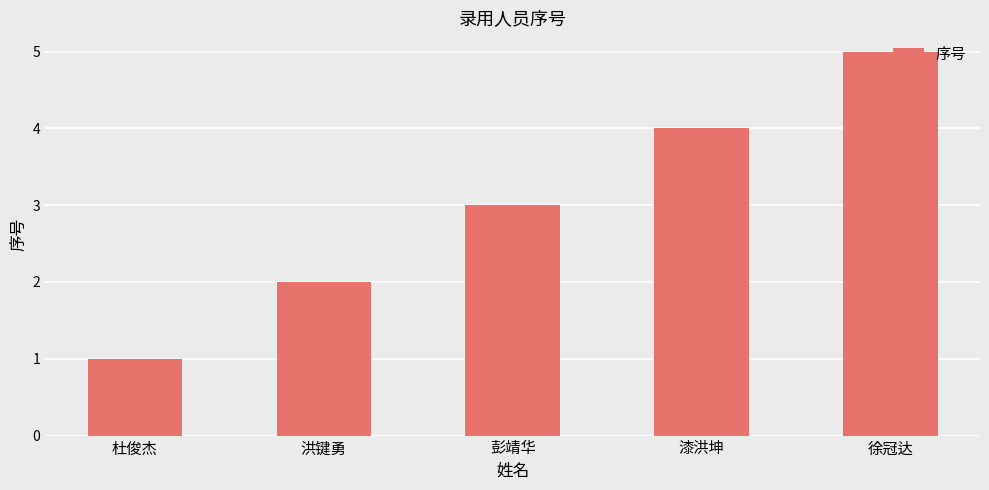

What is the sum of all values?

15